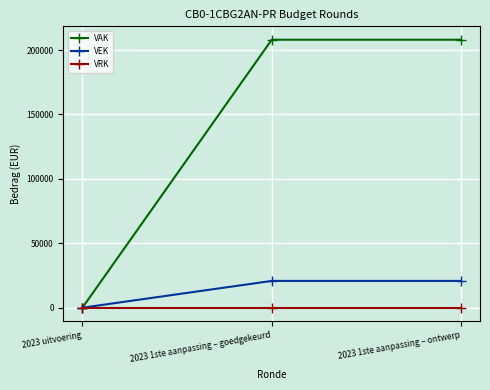

What is the label of the 1st point from the right?

2023 1ste aanpassing – ontwerp